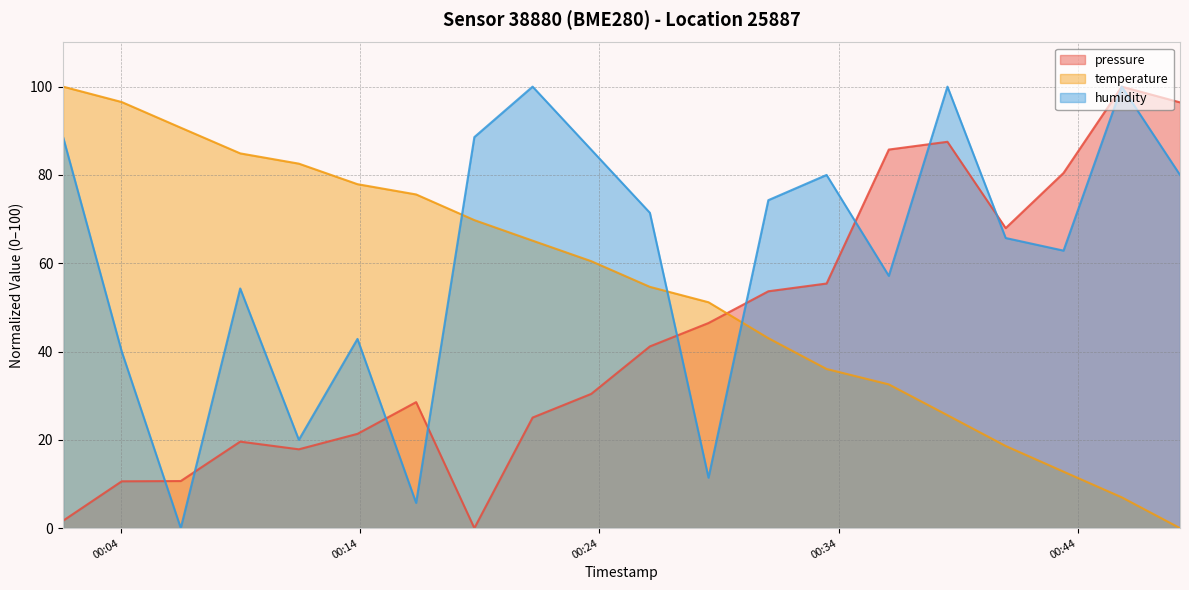

Rank the series by their average value, from lowest to highest.

pressure, temperature, humidity